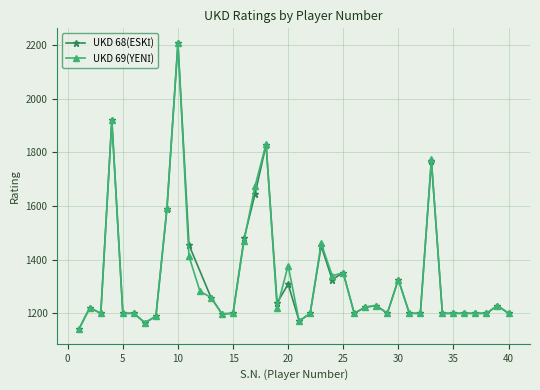

What is the change in value from 9 to 34?

-392